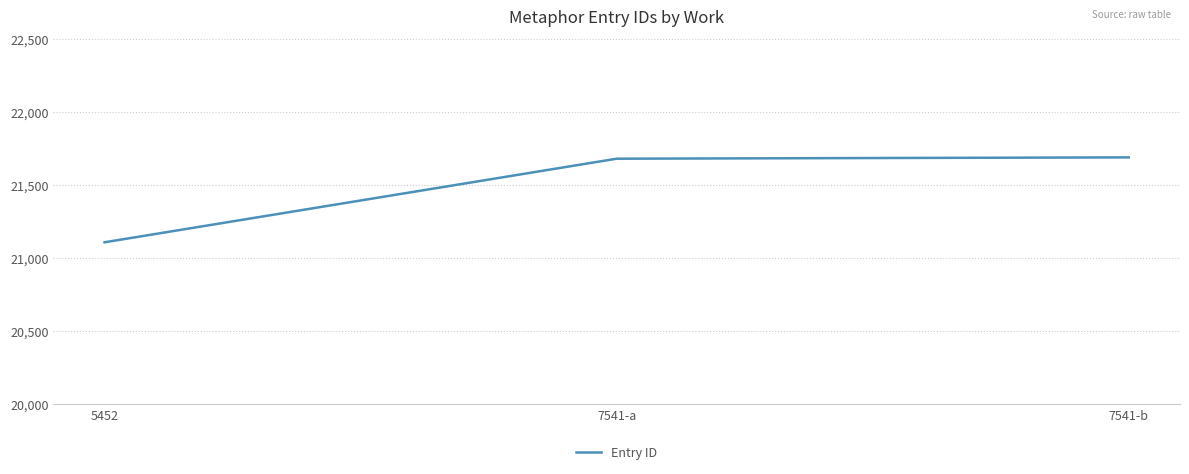

Is it true that the value at 7541-b is 21691?

True